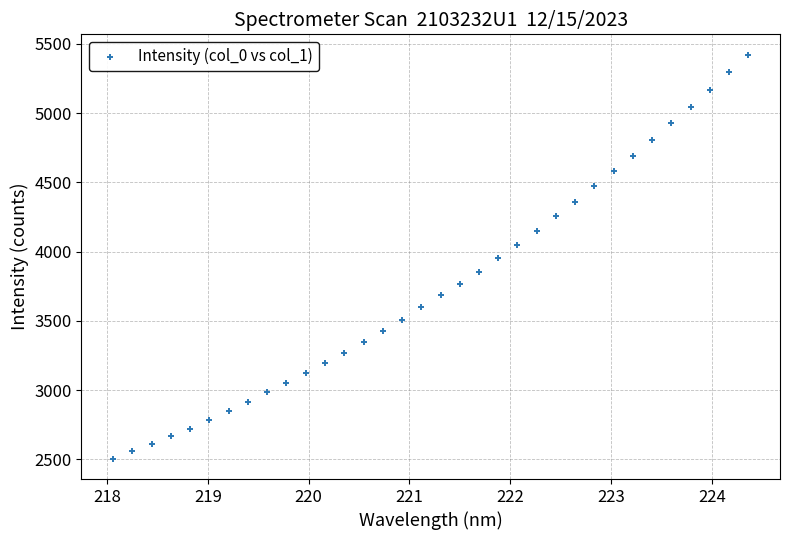

What is the range of X values (max minus min)?

6.3